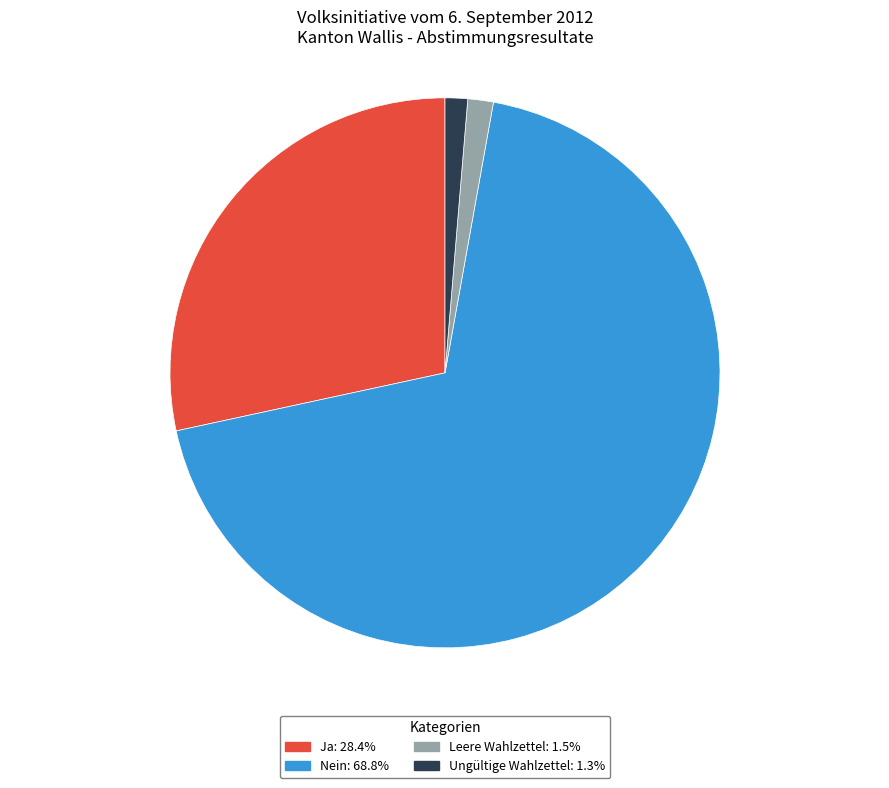

Does any single category account for the majority?

Yes